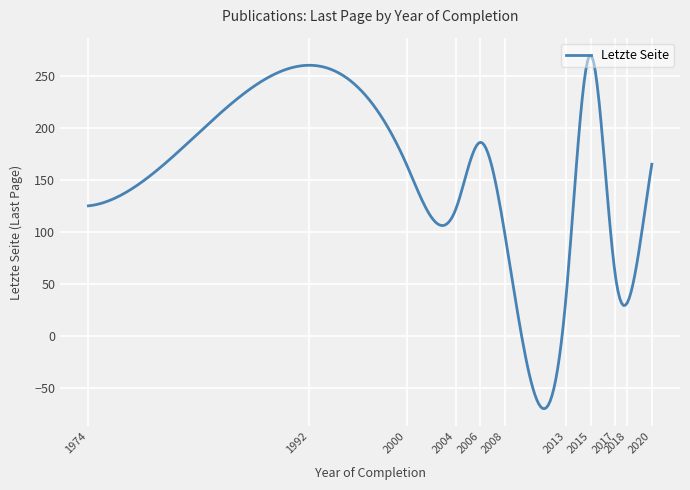

What is the greatest value displayed?

269.5